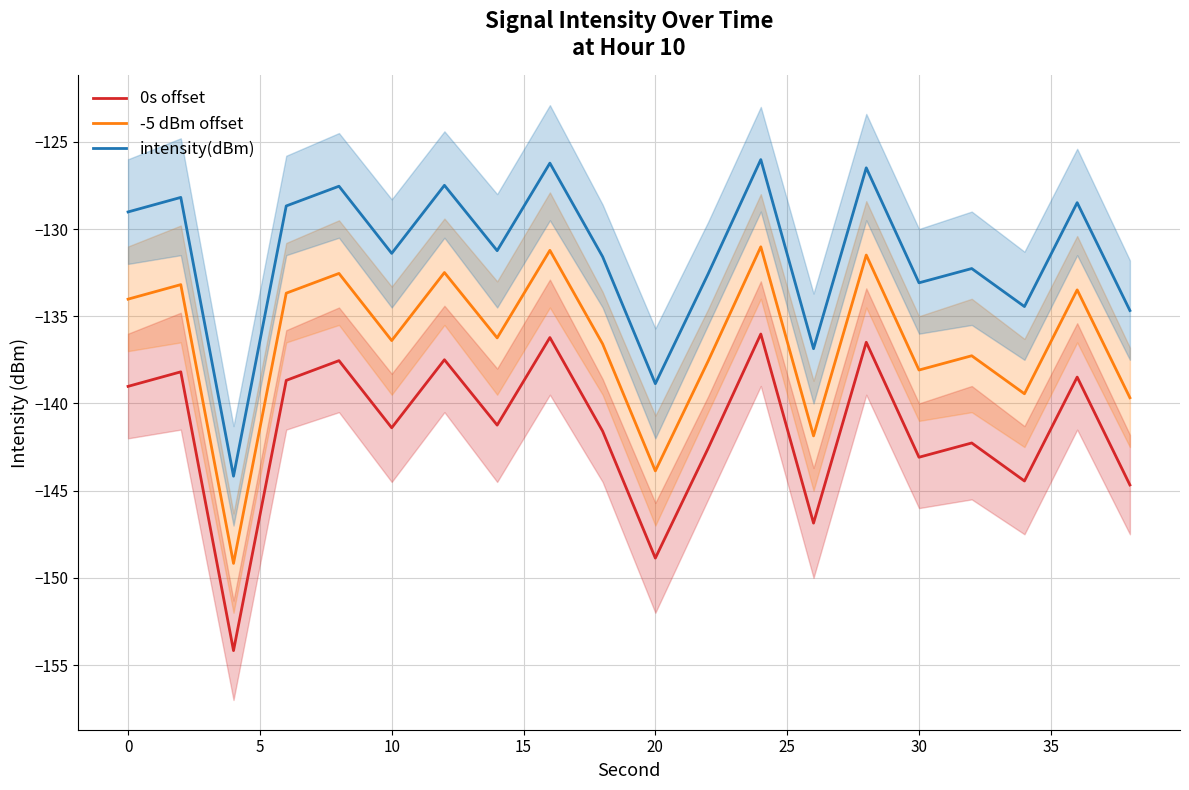

The value of -5 dBm offset at 30 is -138.1. True or false?

True